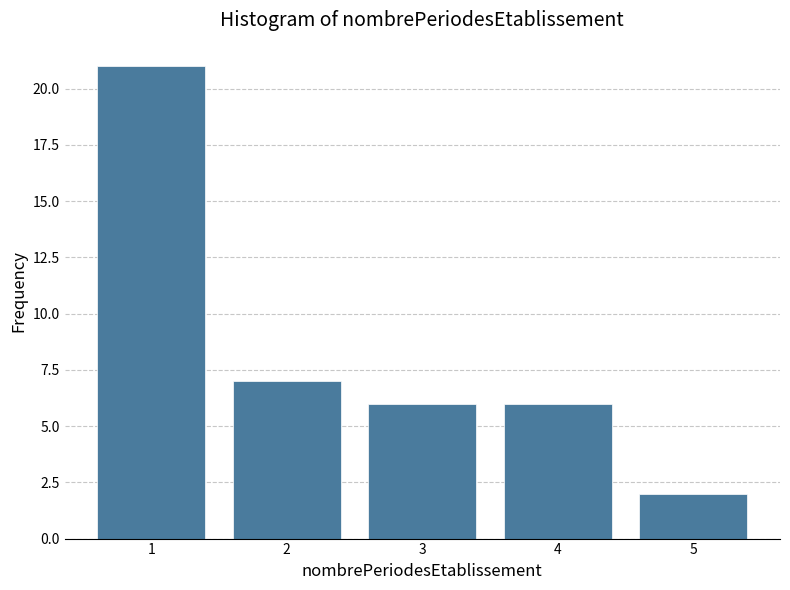

Reading left to right, transcribe this chart: for each bar, give the range it covers on the x-axis and its height. The values are not printed on the chart, so give them approximately, as read against the axis.

0.5 to 1.5: 21
1.5 to 2.5: 7
2.5 to 3.5: 6
3.5 to 4.5: 6
4.5 to 5.5: 2